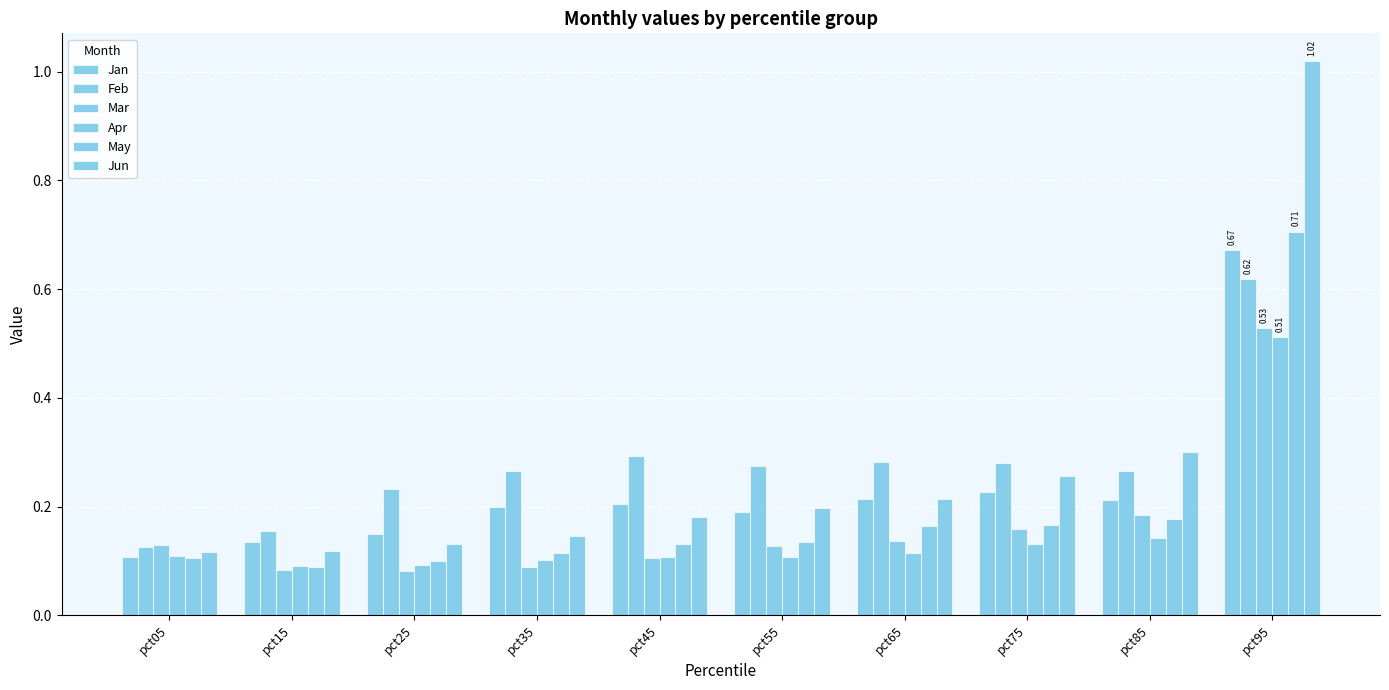

Which series has the largest total across all categories?

Feb